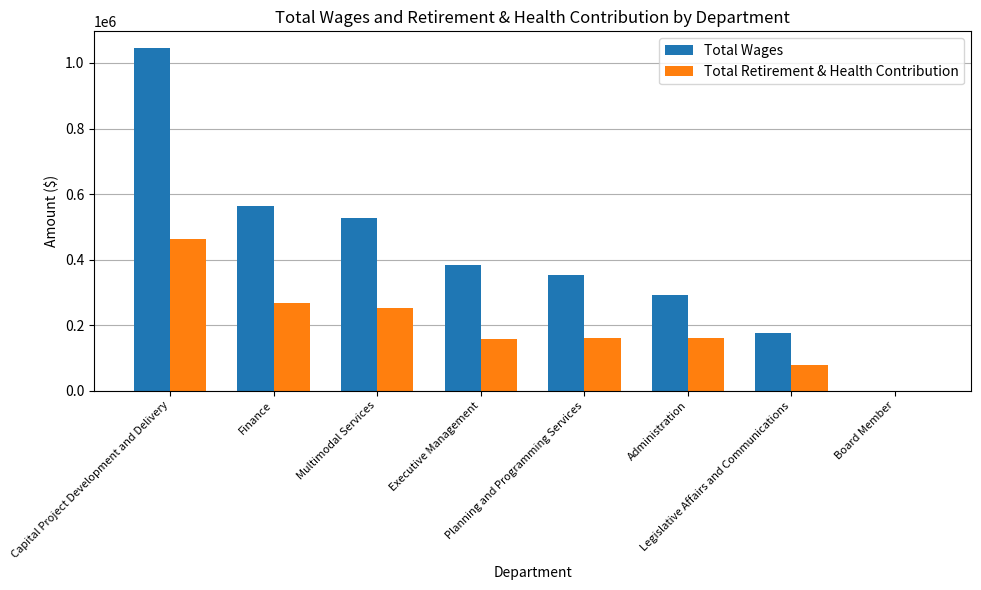

What is the maximum value for Total Wages?

1044317